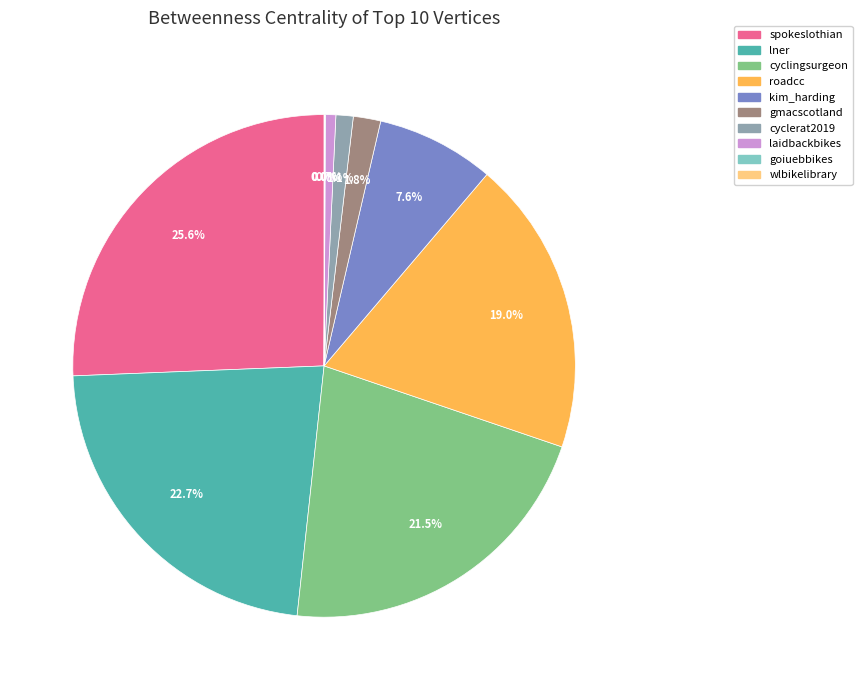

Does any single category account for the majority?

No